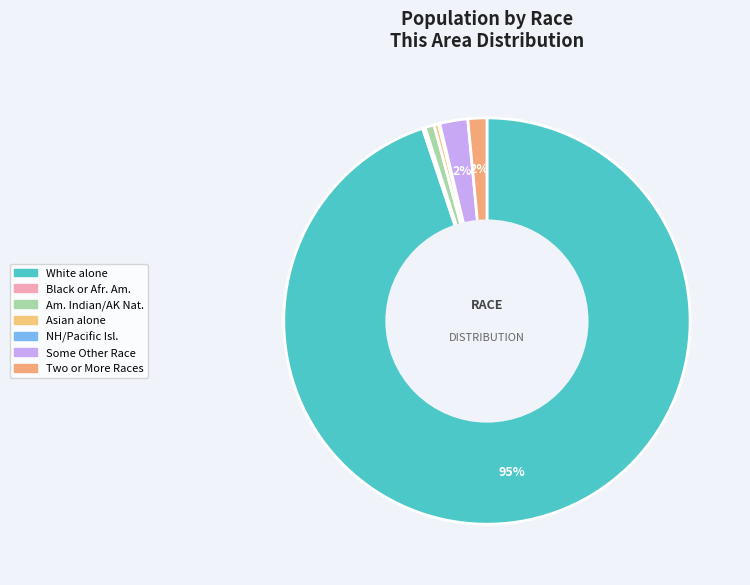

Rank the categories by value from lowest to highest.

Native Hawaiian and Other Pacific Islander, Black or African American alone, Asian alone, American Indian and Alaska Native, Two or More Races, Some Other Race alone, White alone